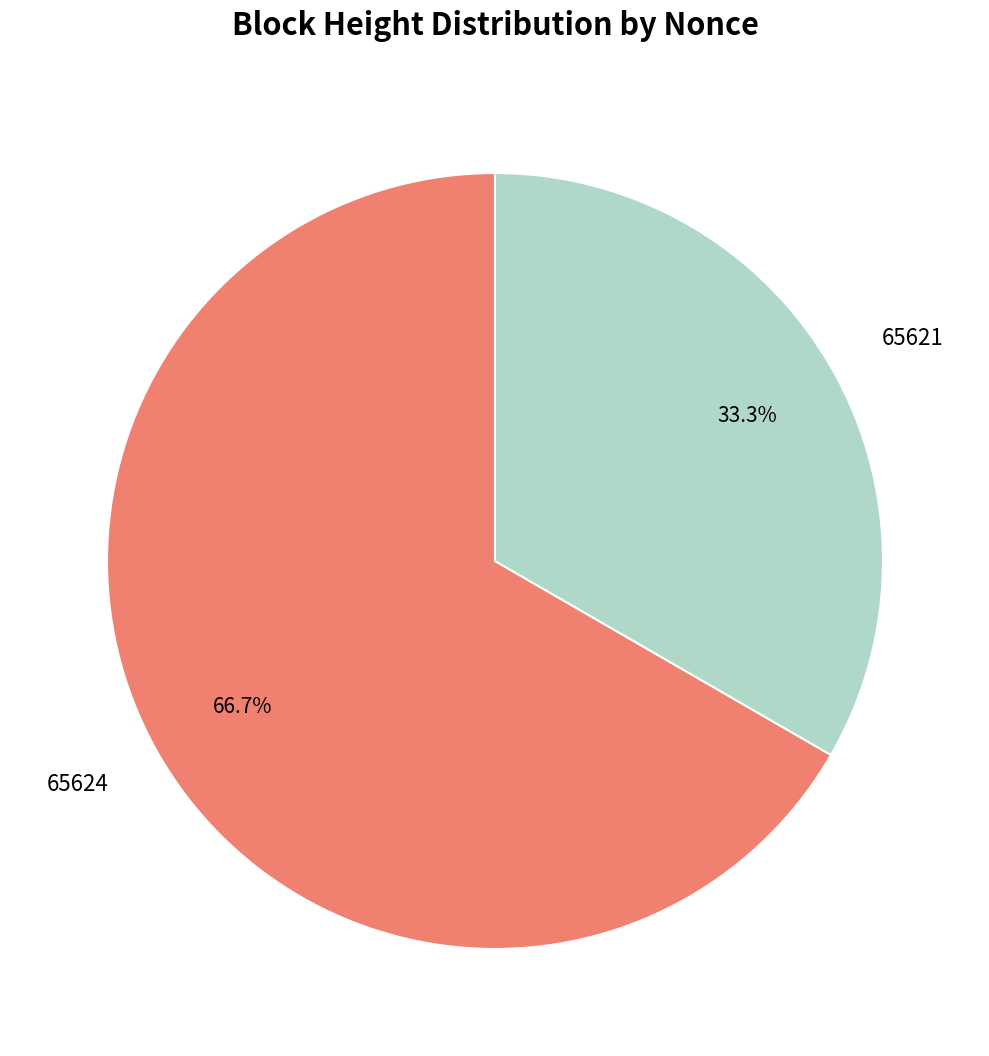

Rank the categories by value from lowest to highest.

65621, 65624